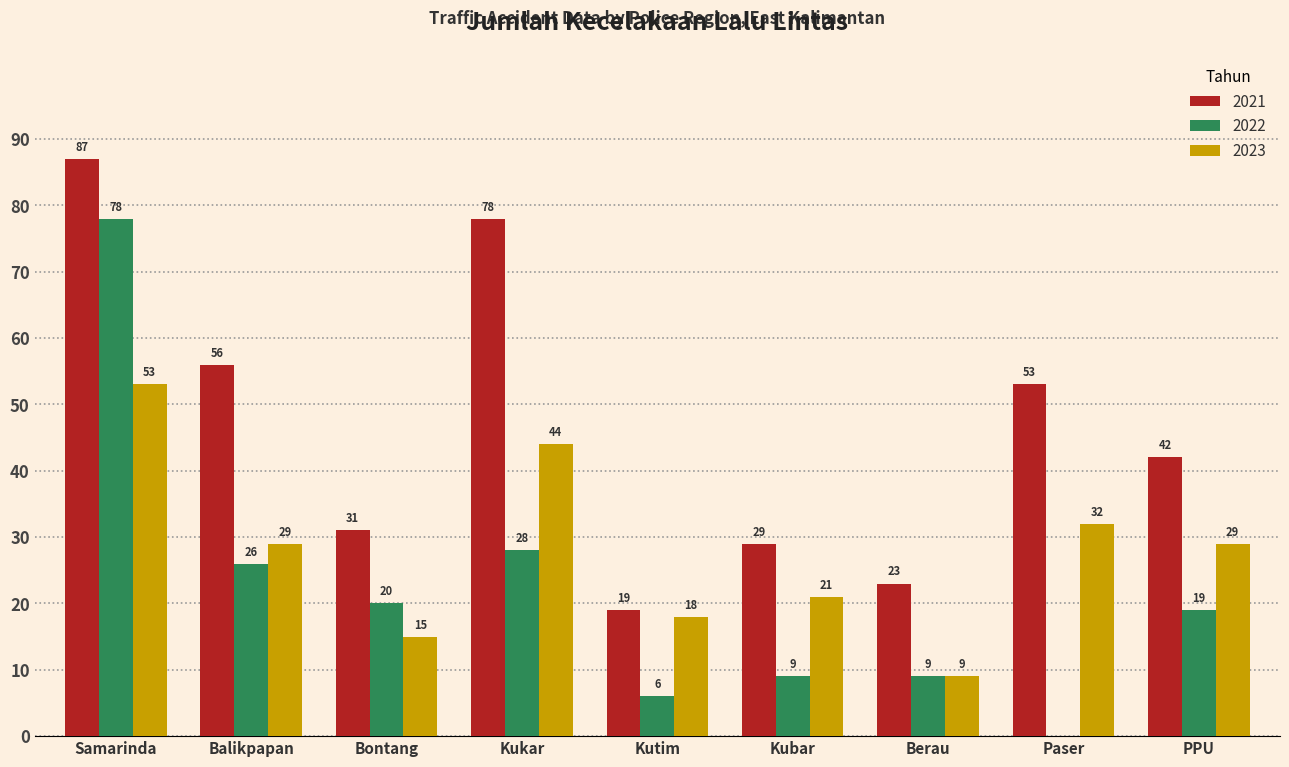

Reading left to right, extract all data points from this chart.

2021: Samarinda=87	Balikpapan=56	Bontang=31	Kukar=78	Kutim=19	Kubar=29	Berau=23	Paser=53	PPU=42
2022: Samarinda=78	Balikpapan=26	Bontang=20	Kukar=28	Kutim=6	Kubar=9	Berau=9	Paser=0	PPU=19
2023: Samarinda=53	Balikpapan=29	Bontang=15	Kukar=44	Kutim=18	Kubar=21	Berau=9	Paser=32	PPU=29